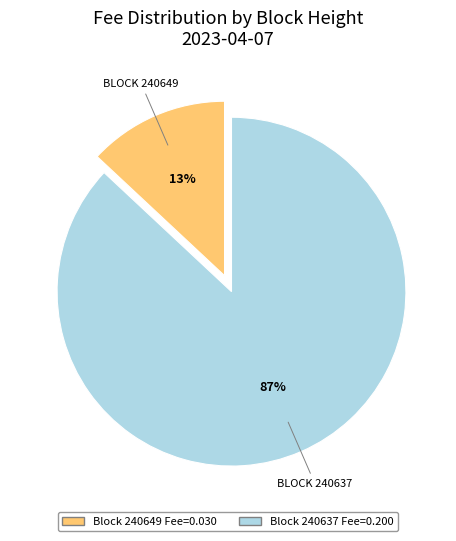

To the nearest percent, what is the average slice percentage?

50%